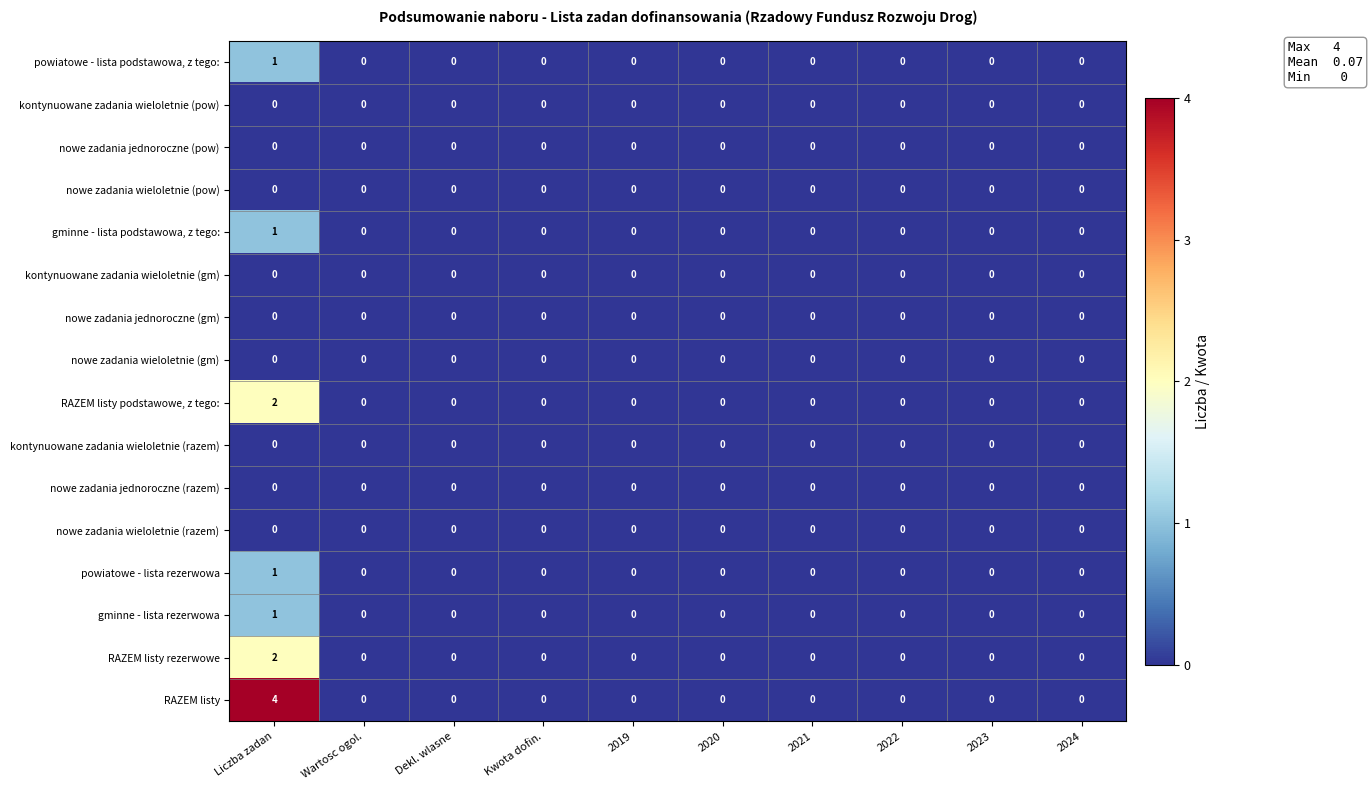

Which category has the highest value across all series?

Liczba zadan